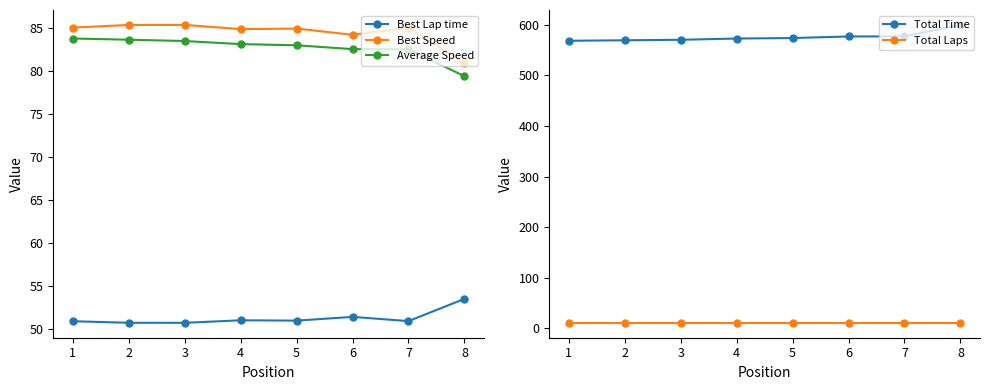

Which has a higher value, 6 or 3?

6